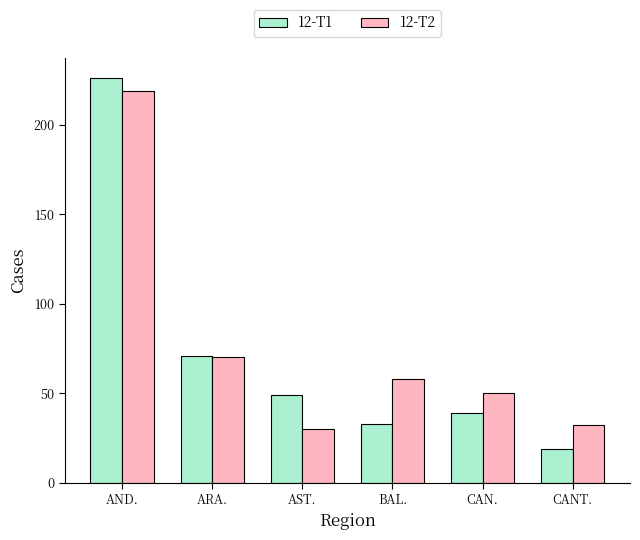

What is the value of the 12-T1 bar at the 1st from the left?

226